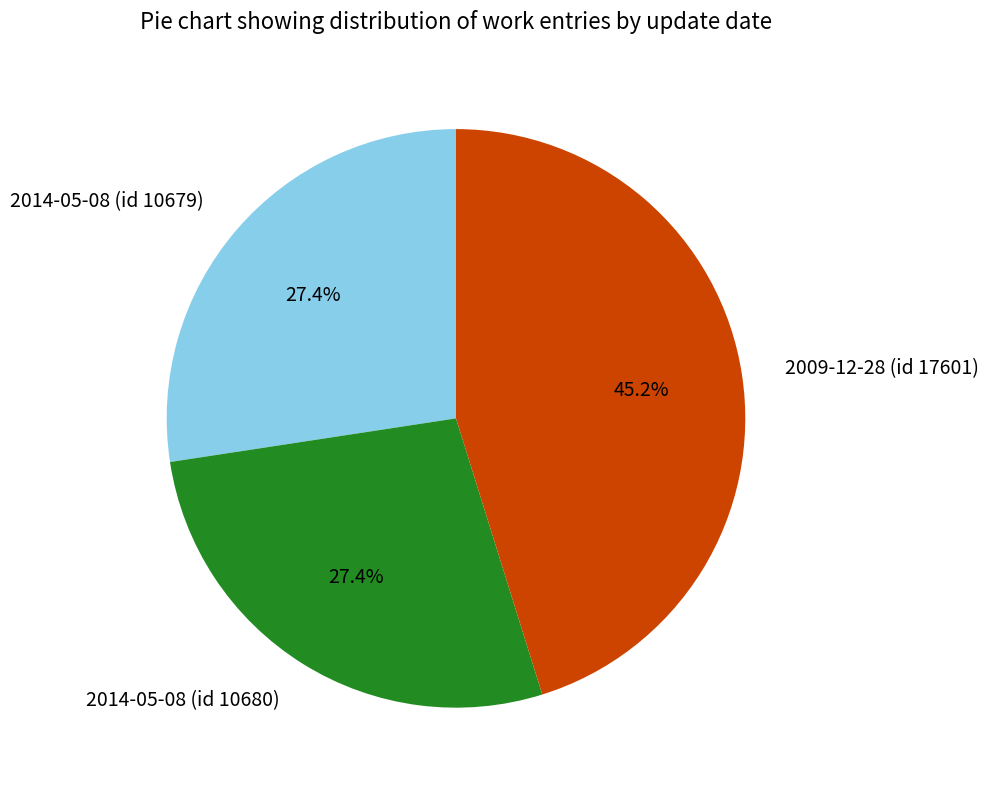

True or false: 2014-05-08 (id 10680) accounts for 19% of the total.

False